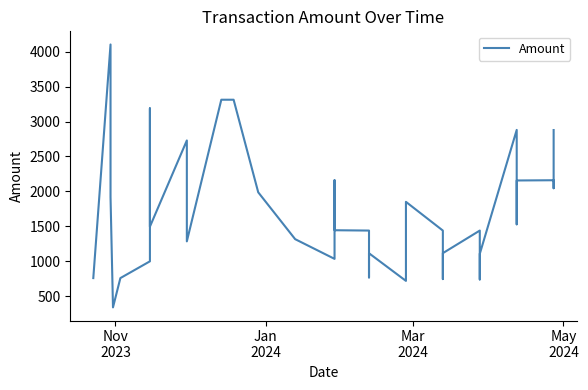

How many categories are shown in the chart?

36